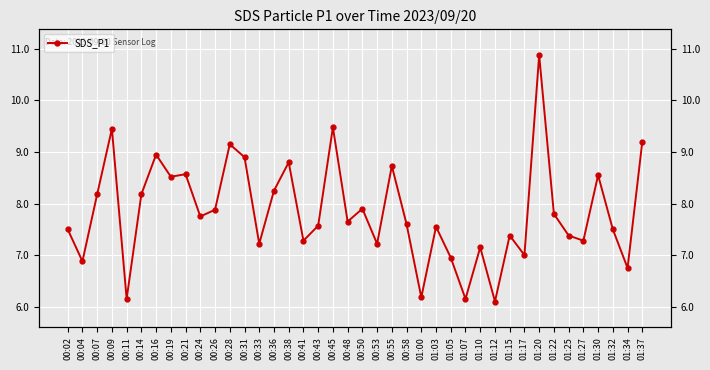

List the labels in order of value, smallest first.

01:12, 00:11, 01:07, 01:00, 01:34, 00:04, 01:05, 01:17, 01:10, 00:33, 00:53, 00:41, 01:27, 01:15, 01:25, 00:02, 01:32, 01:03, 00:43, 00:58, 00:48, 00:24, 01:22, 00:26, 00:50, 00:07, 00:14, 00:36, 00:19, 01:30, 00:21, 00:55, 00:38, 00:31, 00:16, 00:28, 01:37, 00:09, 00:45, 01:20